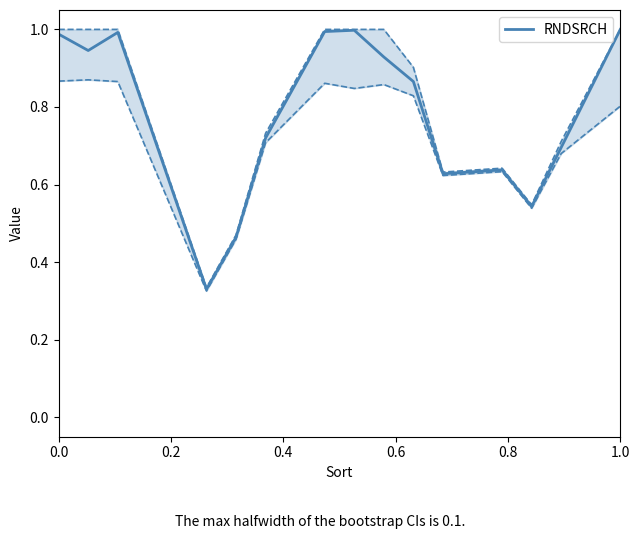

The value of RNDSRCH at 1.0 is 1.0. True or false?

True